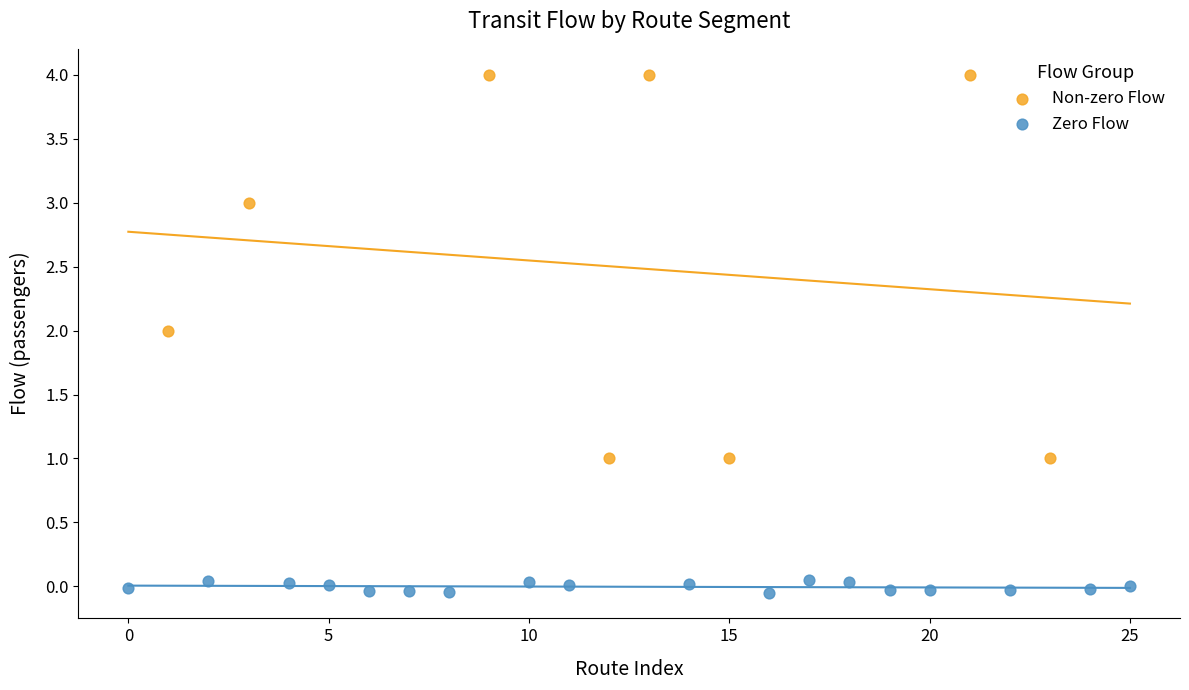

Which series reaches the minimum Y coordinate?

Zero Flow